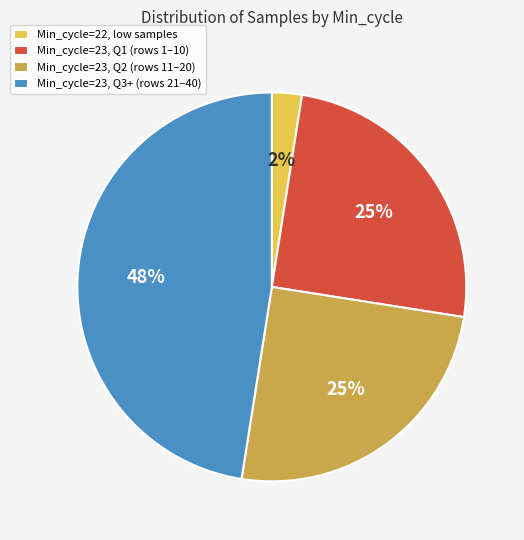

Approximately how many times larger is the value at Min_cycle=23, Q3+ (rows 21–40) compared to Min_cycle=23, Q1 (rows 1–10)?

1.9